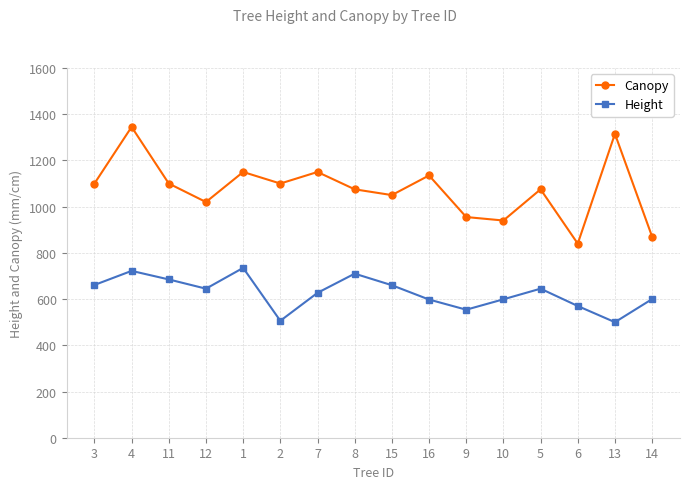

What is the difference between the highest and lowest values at 8?

365